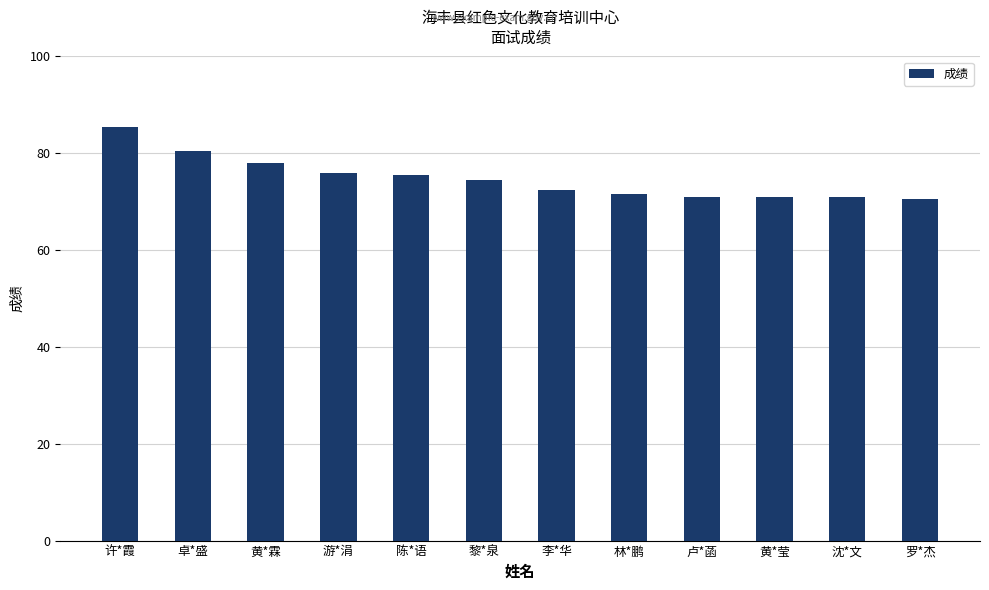

The value at 林*鹏 is 30.4. True or false?

False